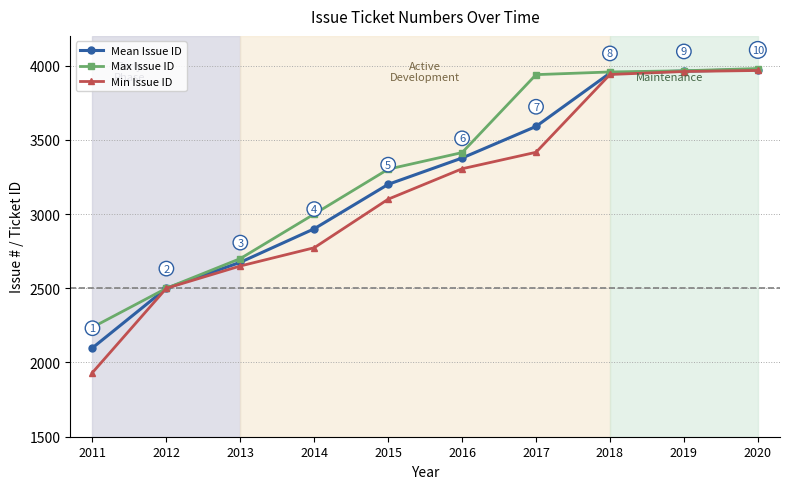

Is it true that Max Issue ID equals 4146.9 at 2012?

False